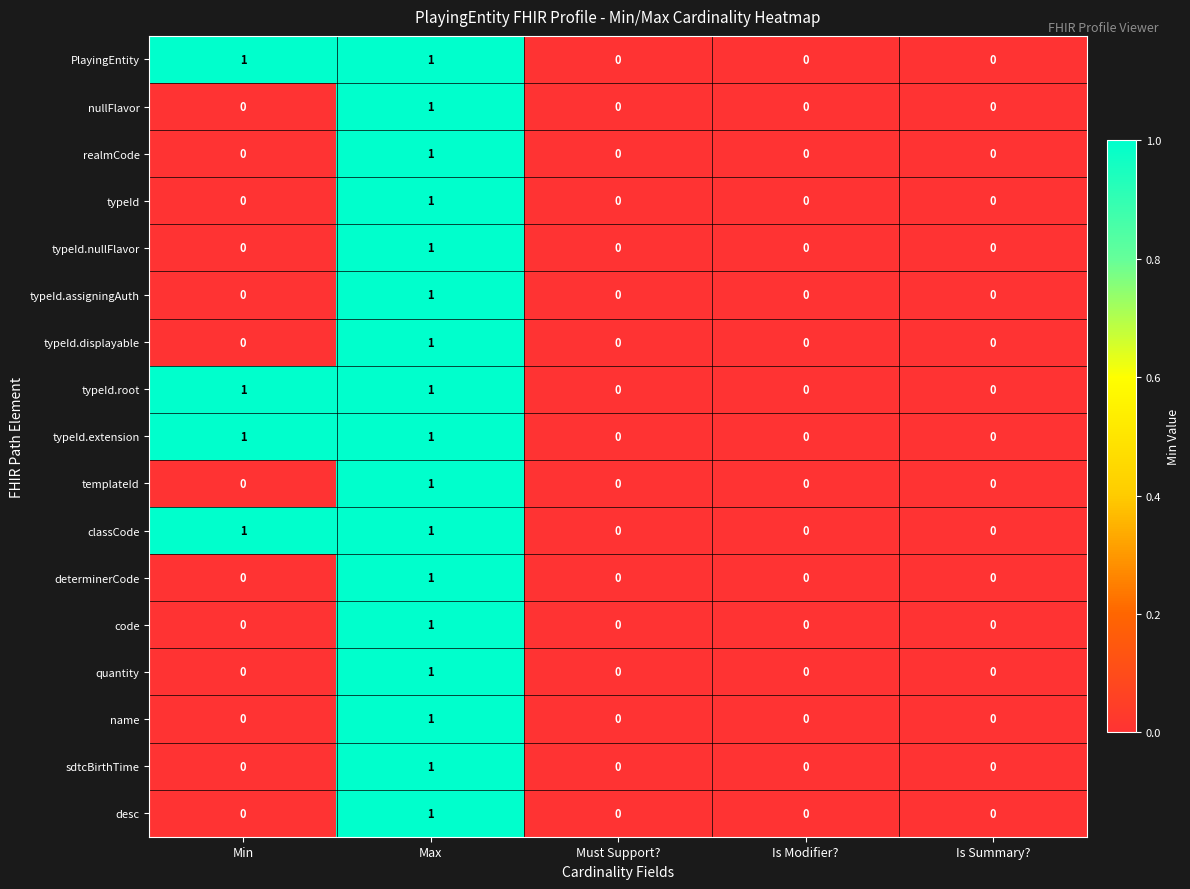

At which category is the sum across all series the highest?

Max